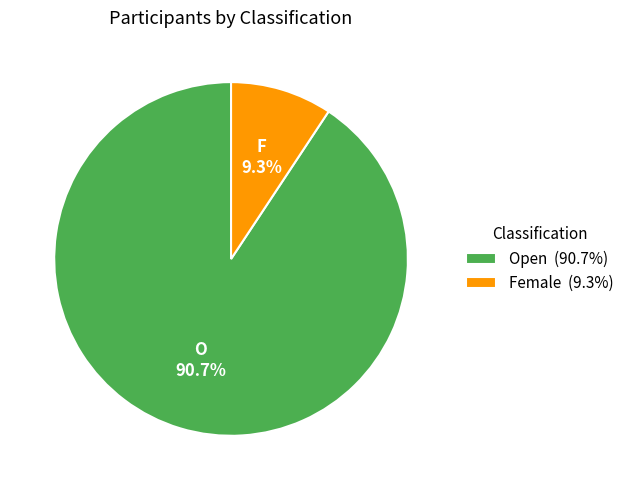

Is there any slice that represents more than half of the pie?

Yes